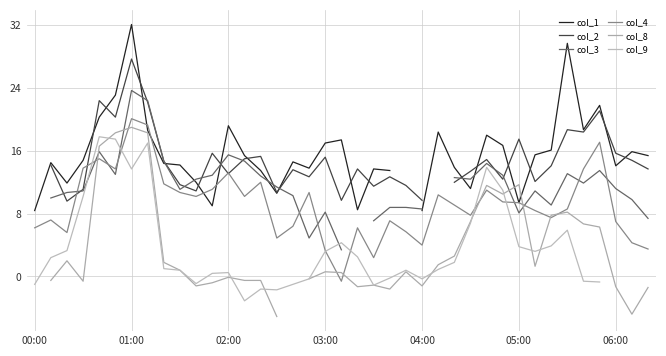

The col_4 series shows 20.0 at 04:00. True or false?

False